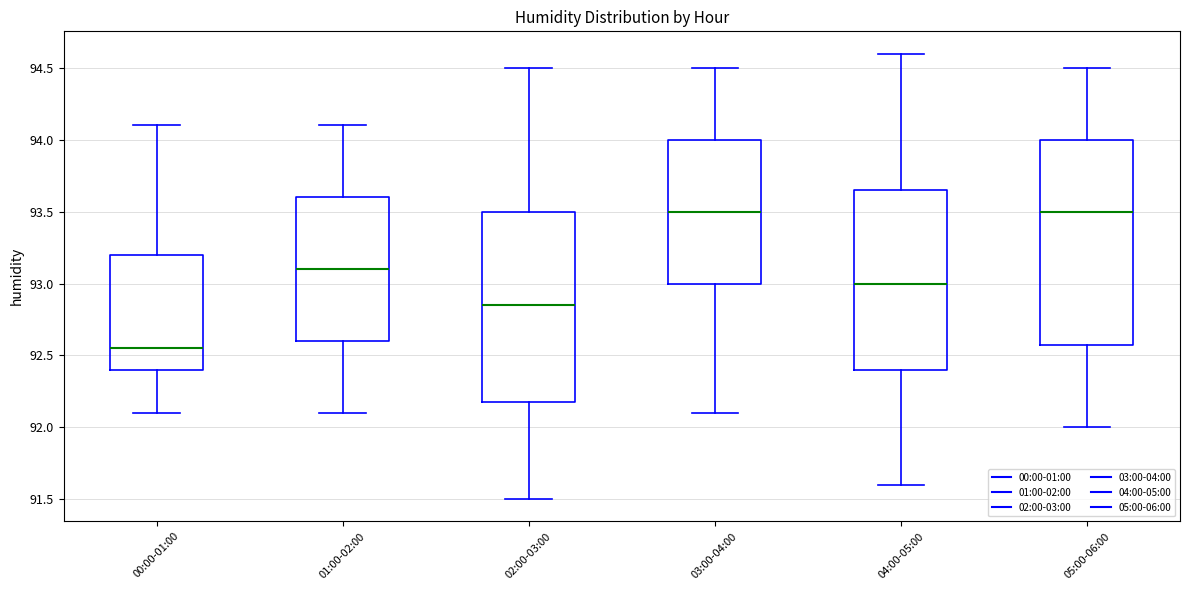

Which box is the tallest, from its lower edge to its upper edge?

05:00-06:00